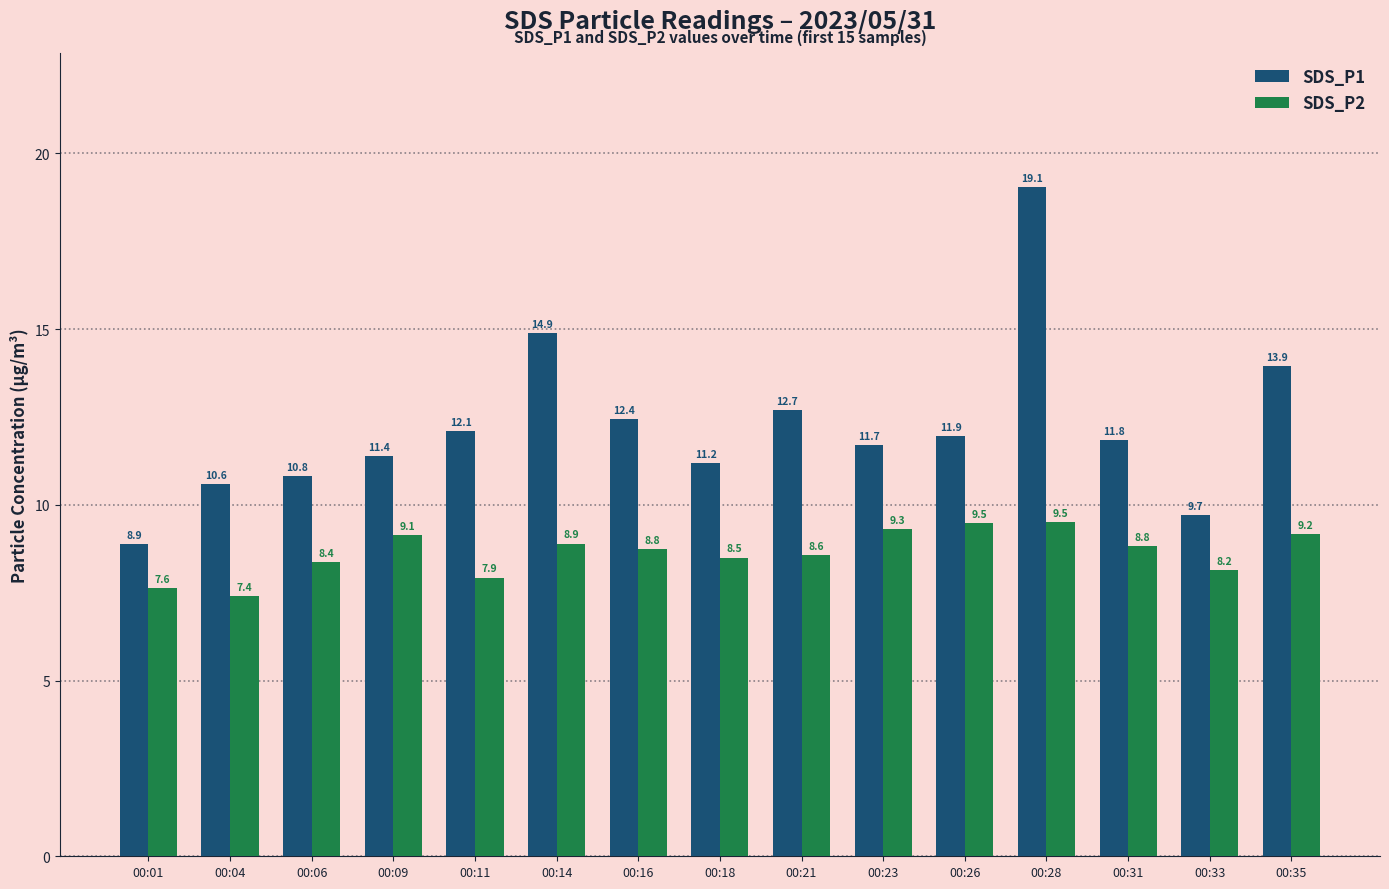

What is the value of the SDS_P2 bar at the 6th from the left?

8.9